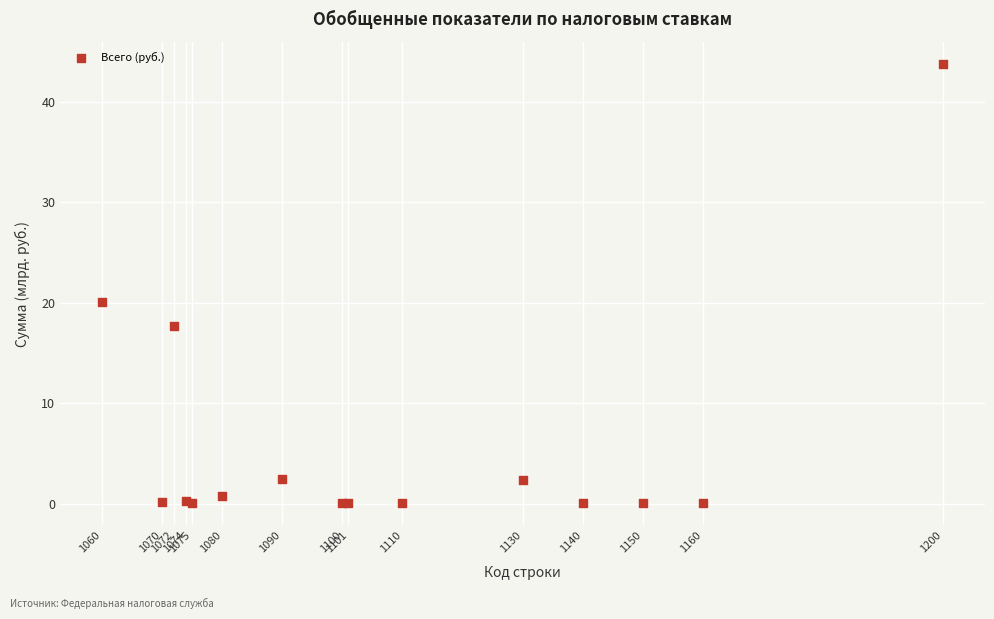

What Y value in the scatter plot is closest to 21?

20.1